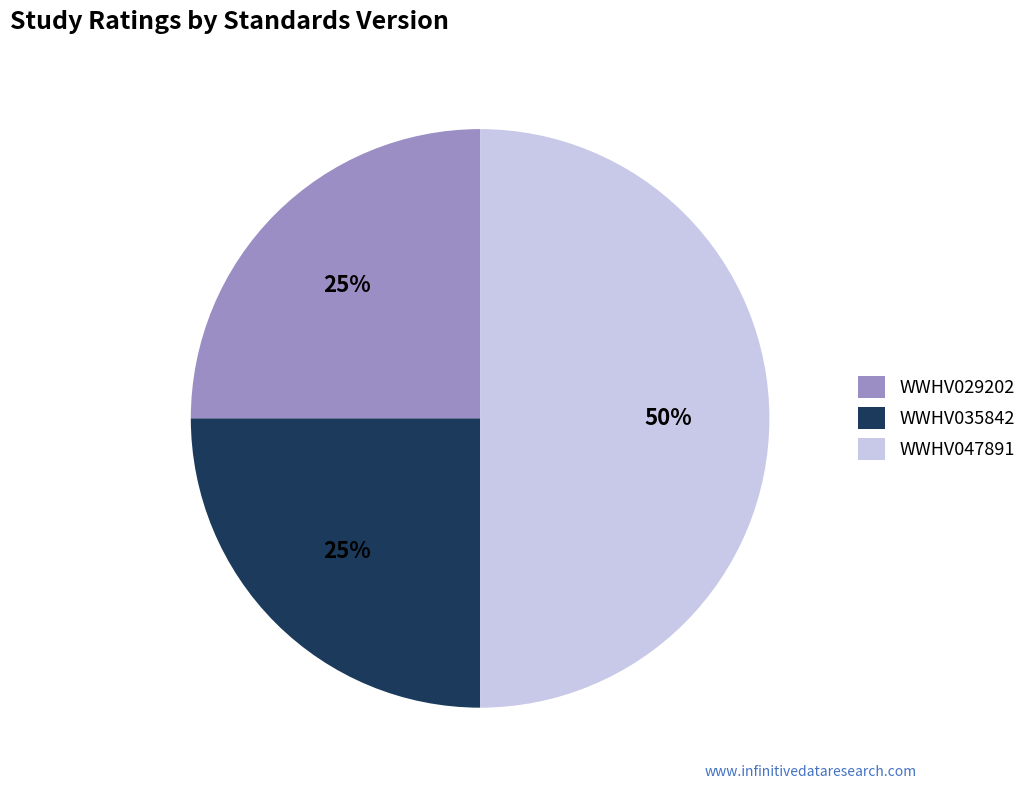

To the nearest percent, what portion does WWHV047891 represent?

50%